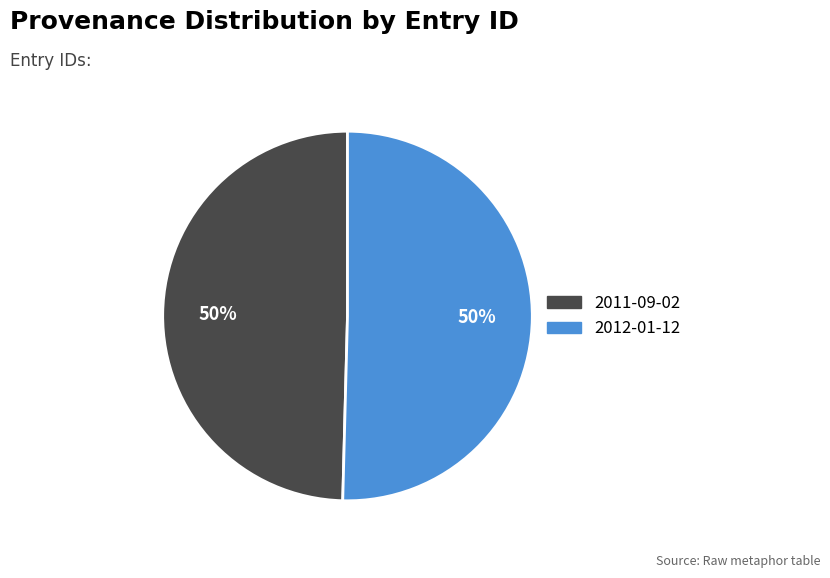

What percentage is the 2011-09-02 slice, to the nearest percent?

50%